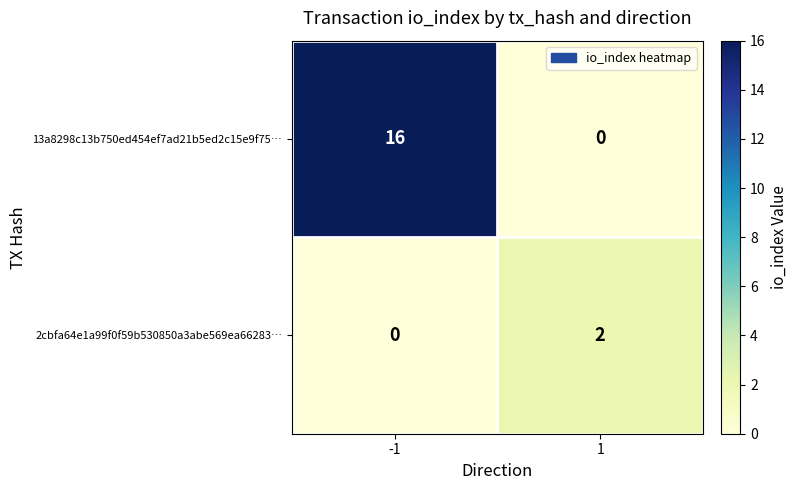

Reading left to right, extract all data points from this chart.

13a8298c13b750ed454ef7ad21b5ed2c15e9f75…: -1=16	1=0
2cbfa64e1a99f0f59b530850a3abe569ea66283…: -1=0	1=2